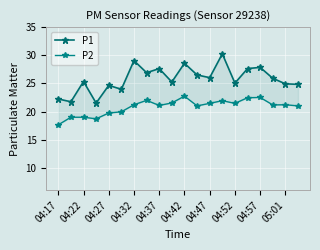

At which category does the chart reach its peak across all series?

13